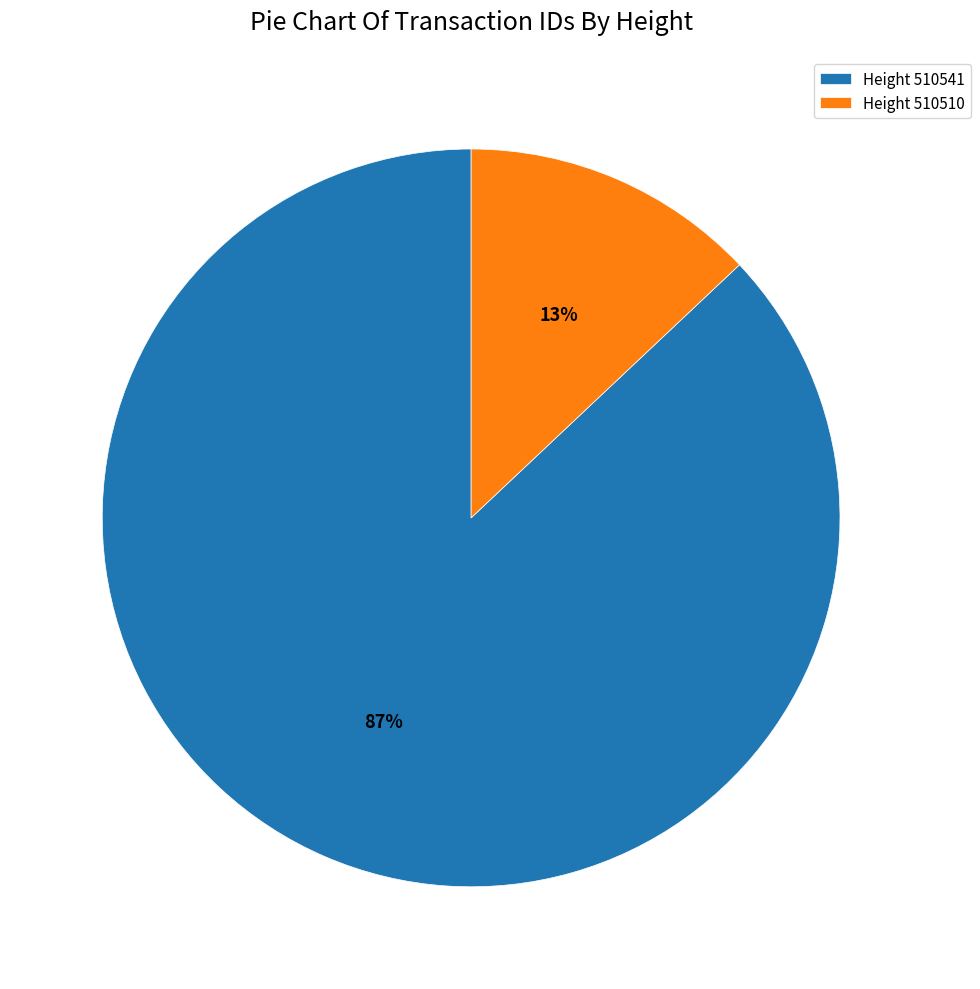

Which slice is the smallest?

Height 510510